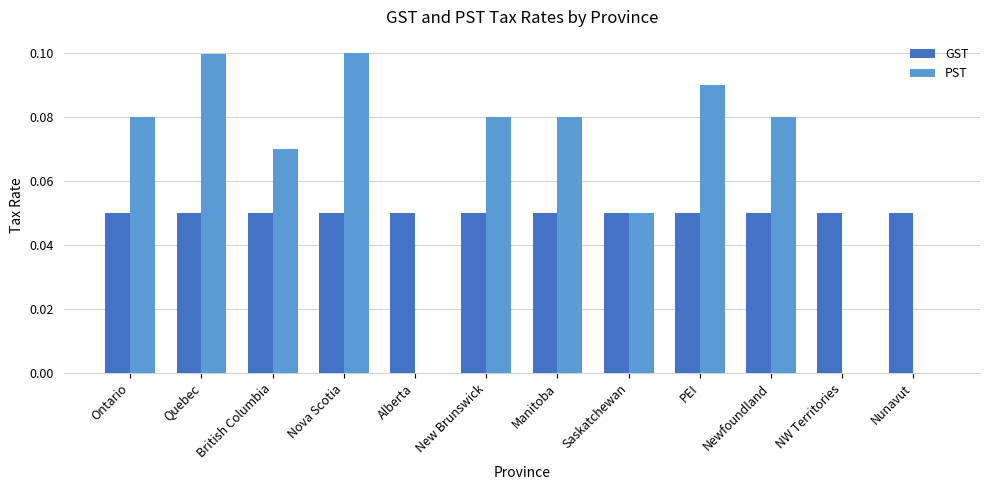

Is the value of PST at Nova Scotia greater than the value of GST at NW Territories?

Yes